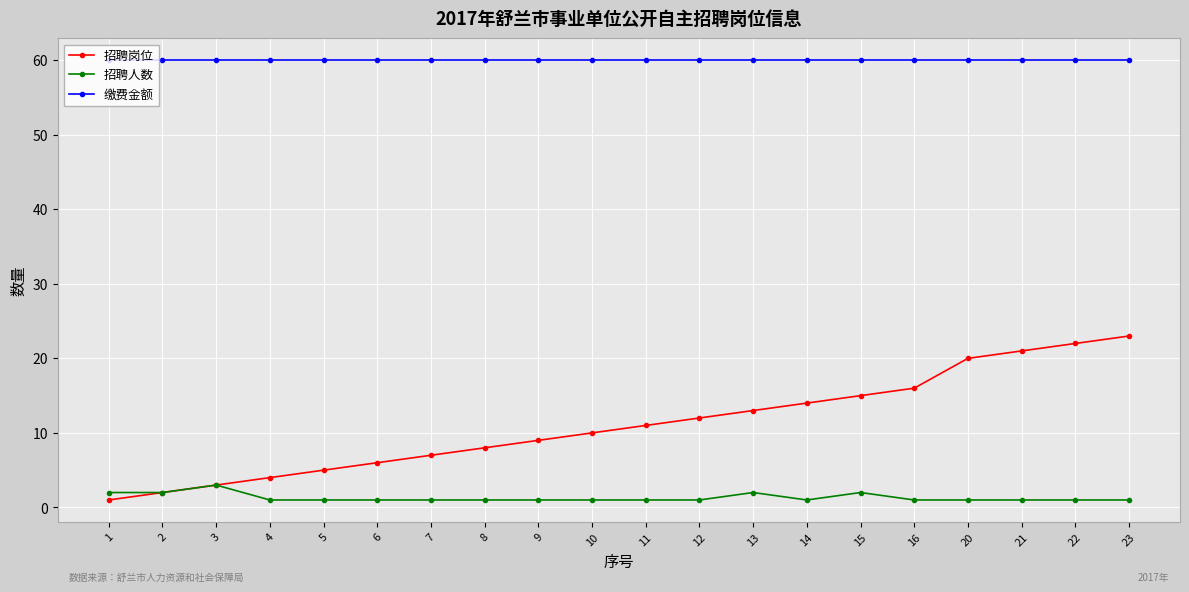

What is the difference between the highest and lowest values at 8?

59